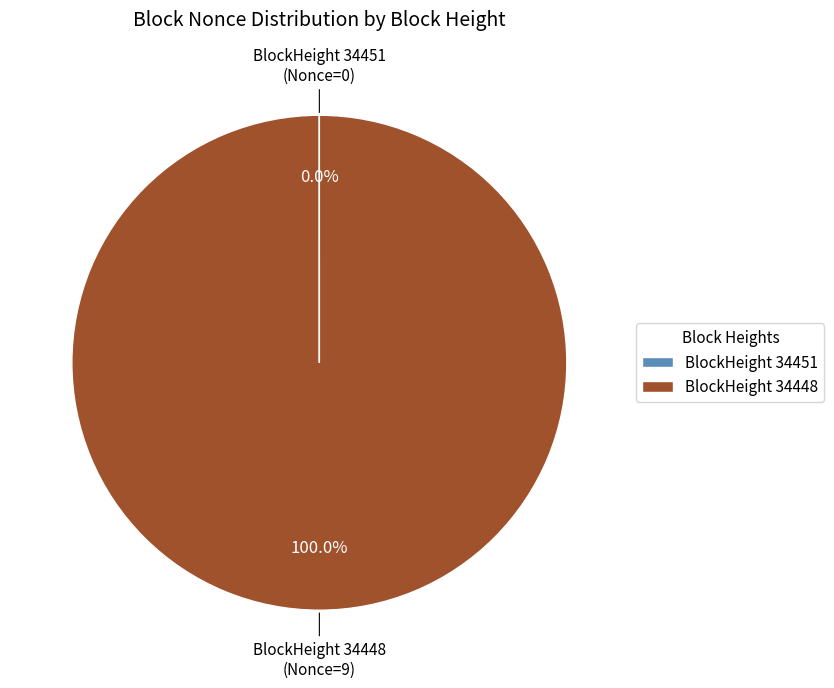

Which slice represents more than half of the pie?

BlockHeight 34448